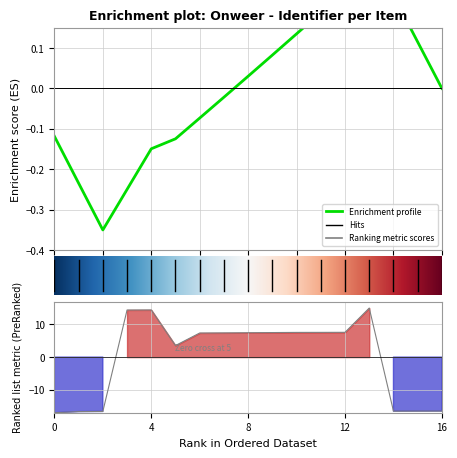

The value at 4. Knetterproef is 2.1. True or false?

False